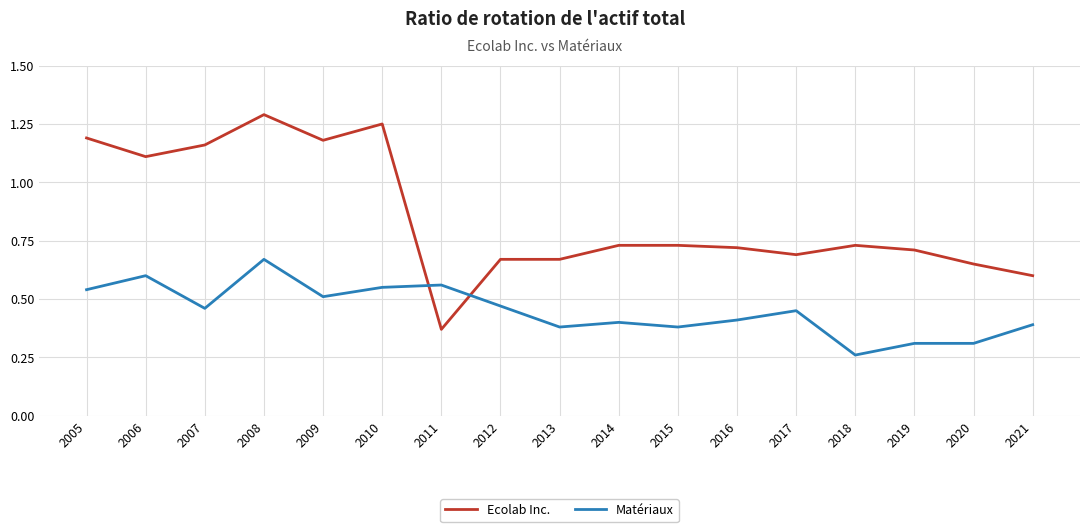

At which label is Matériaux closest to 0?

2018